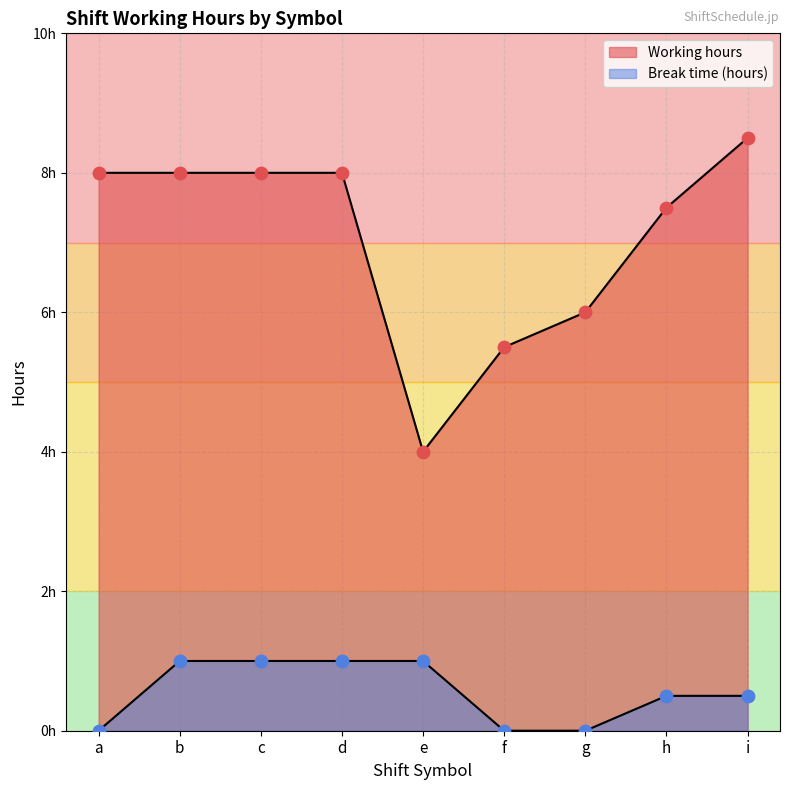

Which series contains the highest Y value?

Working hours